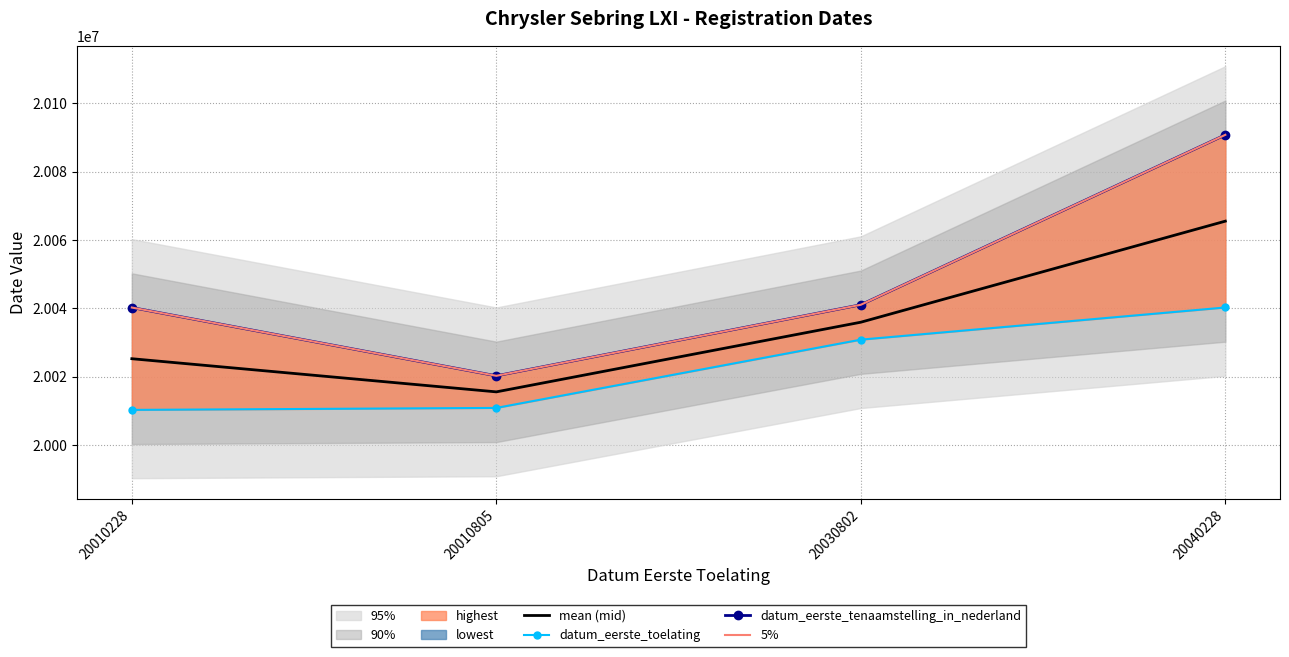

Which category has the lowest value in the mean (mid) series?

20010805